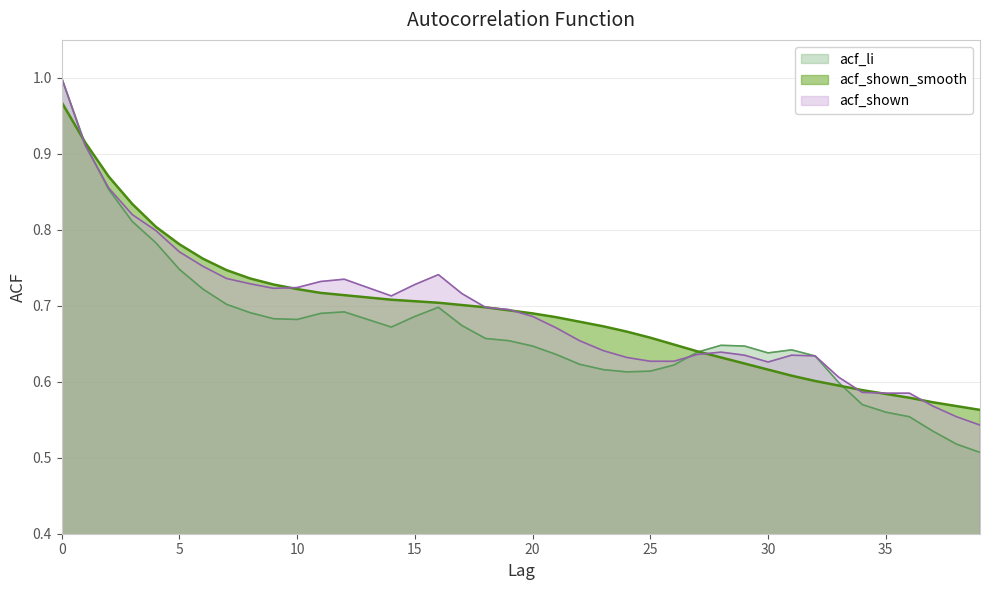

Where do acf_shown and acf_li first cross each other?

1 and 2